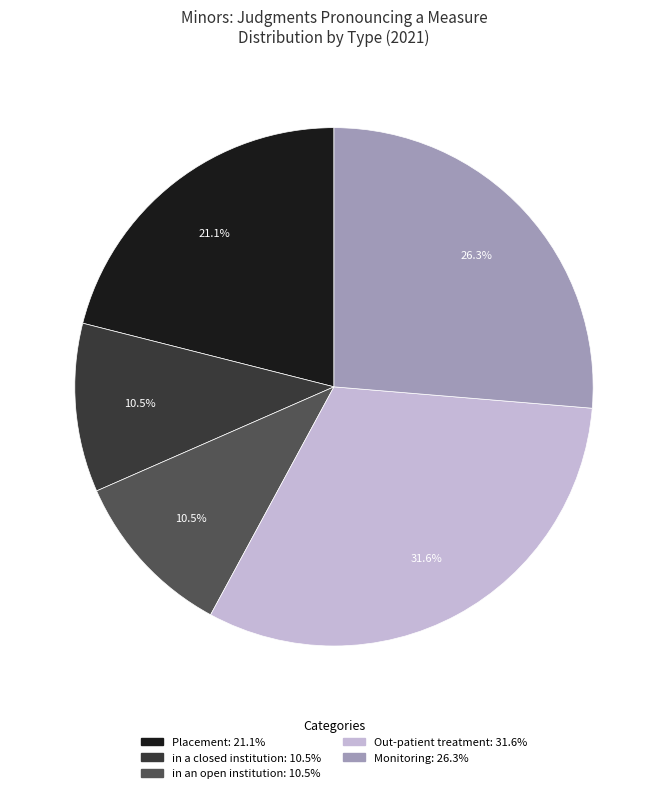

Is there a majority slice in this chart?

No